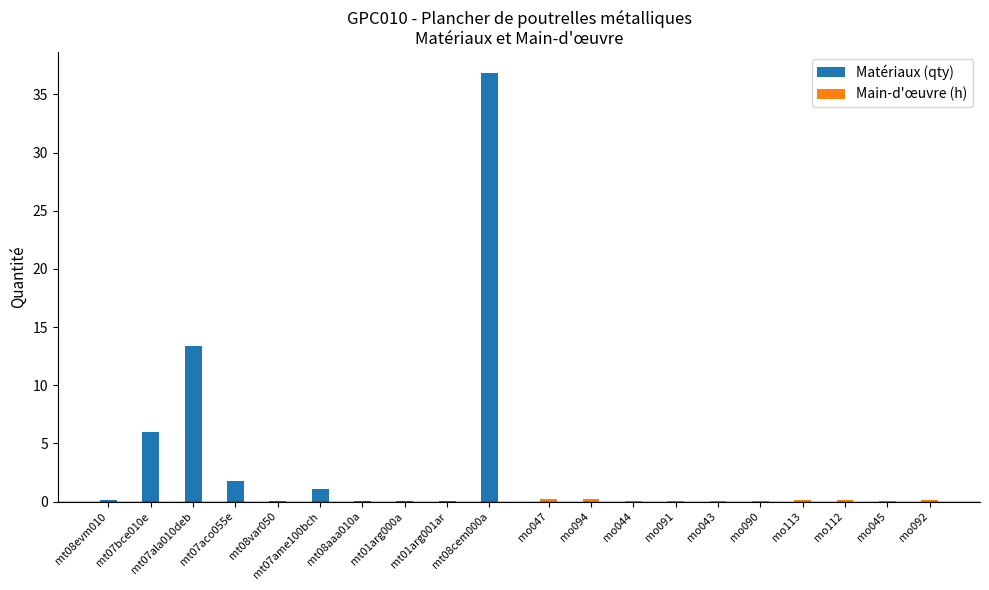

How many data points in Matériaux (qty) are above 1?

5